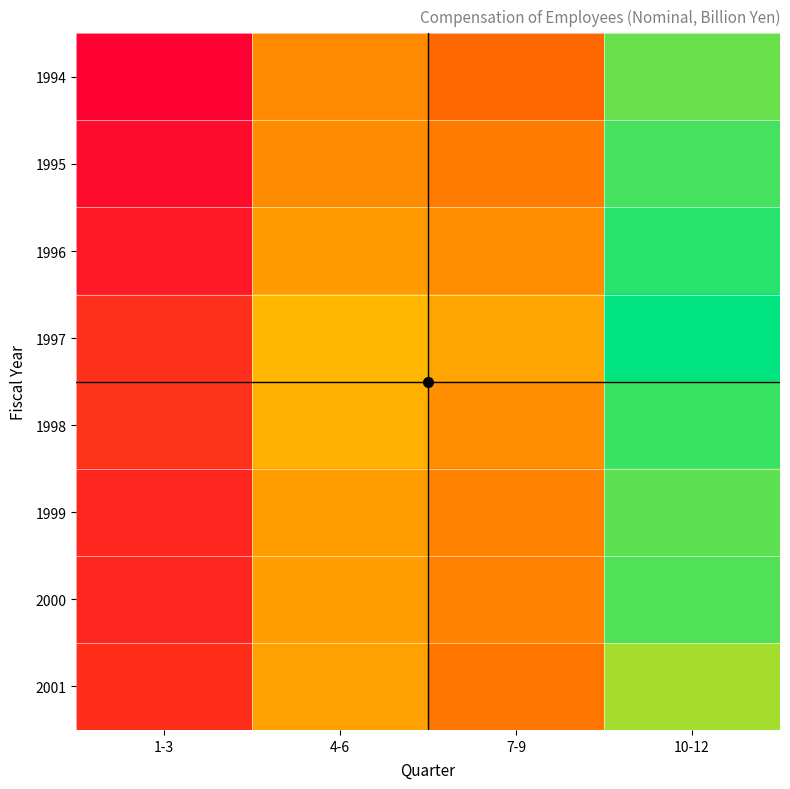

At which category is the sum across all series the highest?

10-12